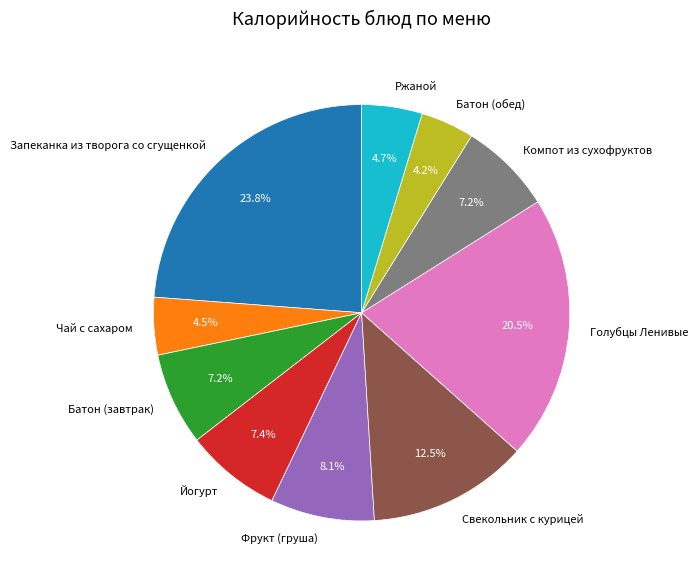

Which has a higher value, Чай с сахаром or Батон (завтрак)?

Батон (завтрак)